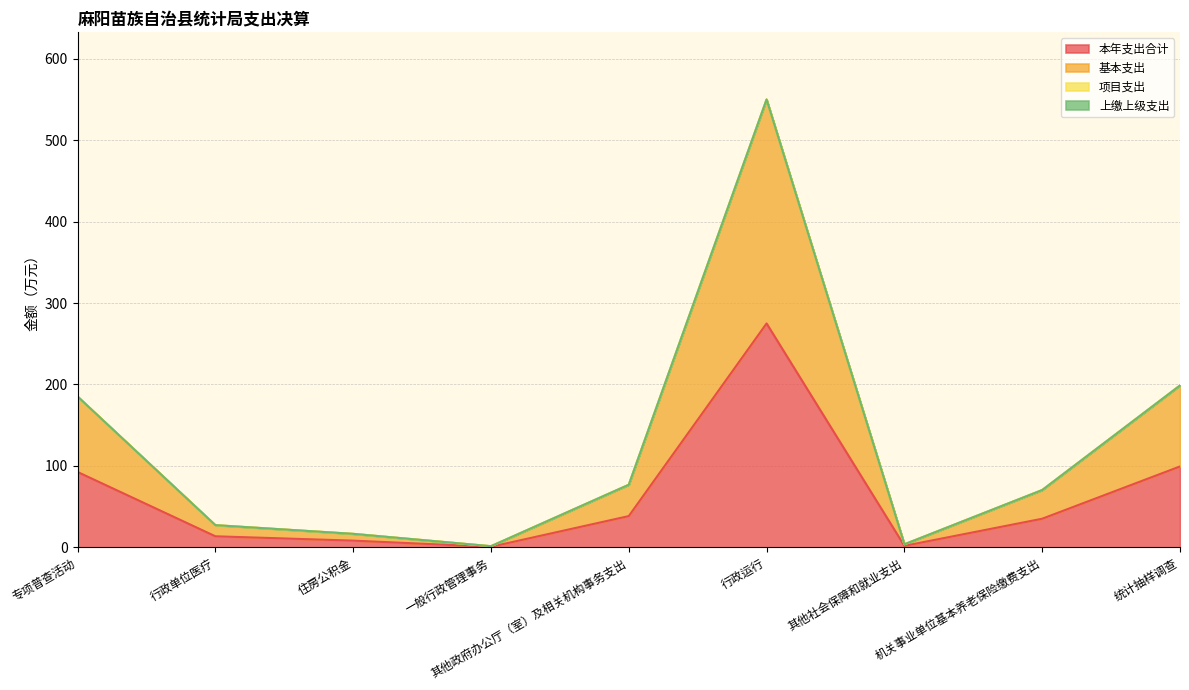

Which category has the lowest value in the 本年支出合计 series?

一般行政管理事务